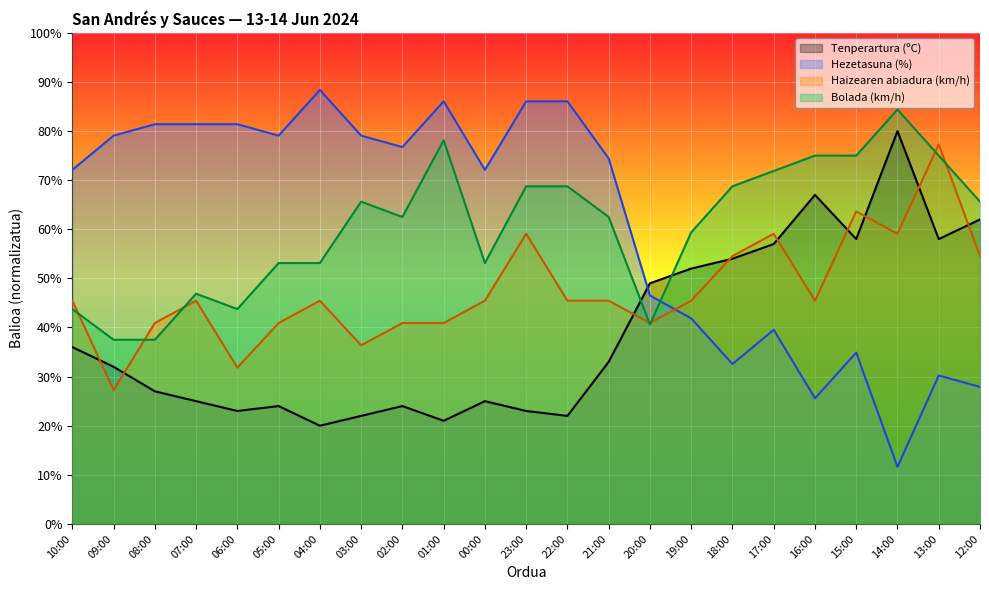

Which series has the widest spread of values?

Hezetasuna (%)